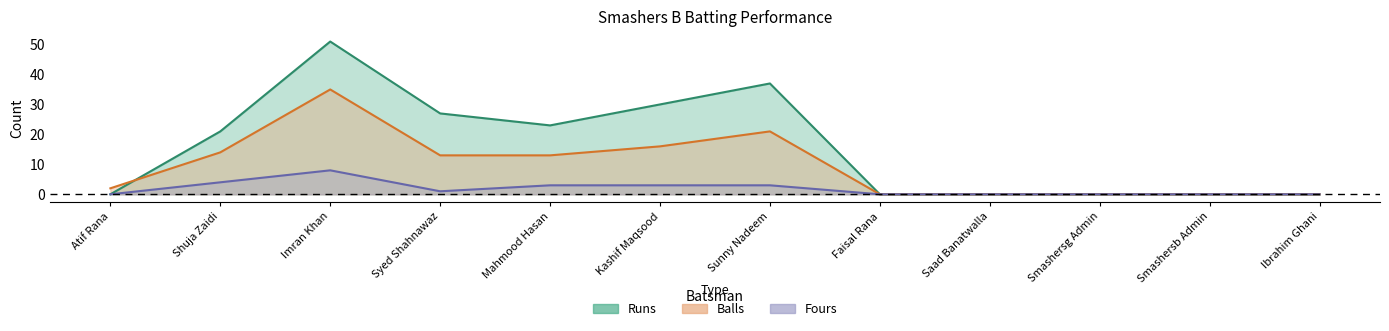

The Runs series shows 27 at Syed Shahnawaz. True or false?

True